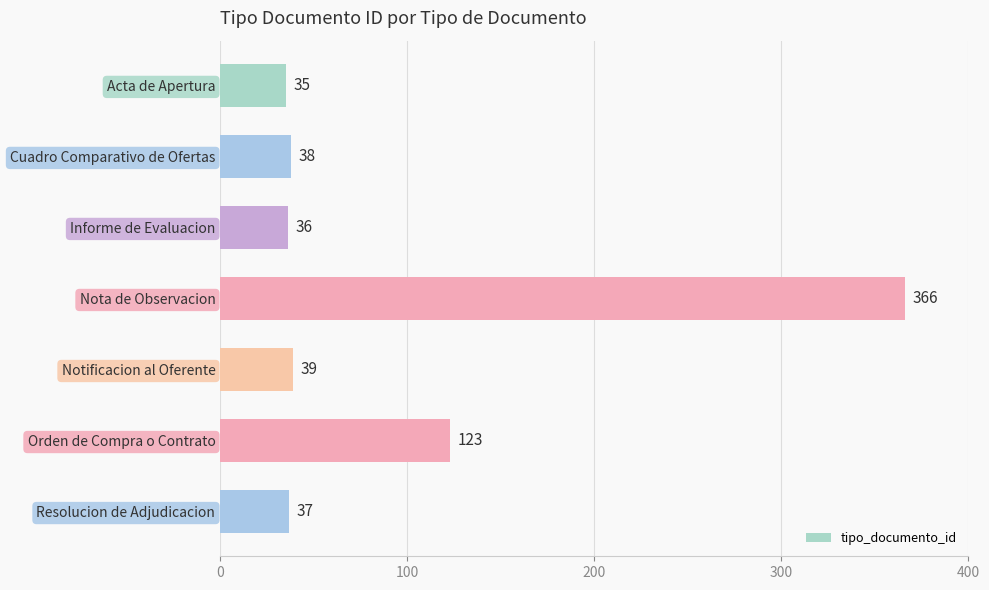

Reading top to bottom, extract all data points from this chart.

Acta de Apertura=35	Cuadro Comparativo de Ofertas=38	Informe de Evaluacion=36	Nota de Observacion=366	Notificacion al Oferente=39	Orden de Compra o Contrato=123	Resolucion de Adjudicacion=37